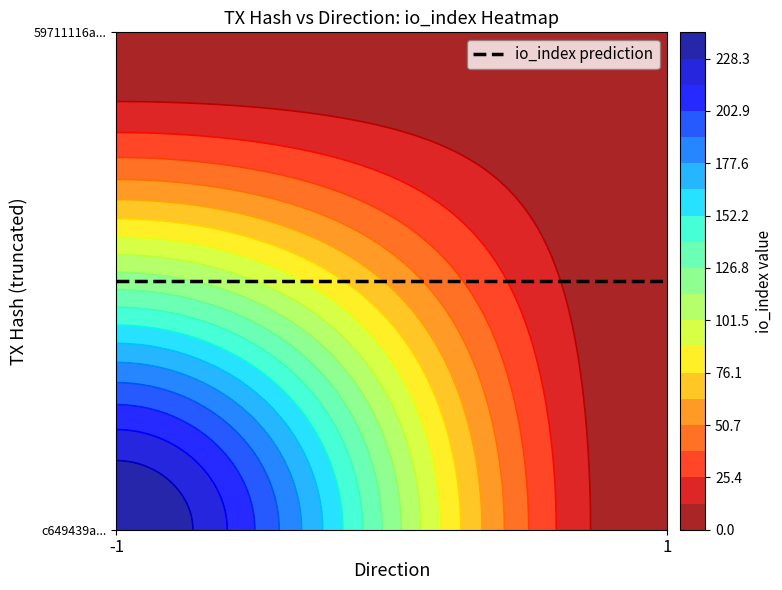

What is the spread (max minus min) of values at io_index?

239